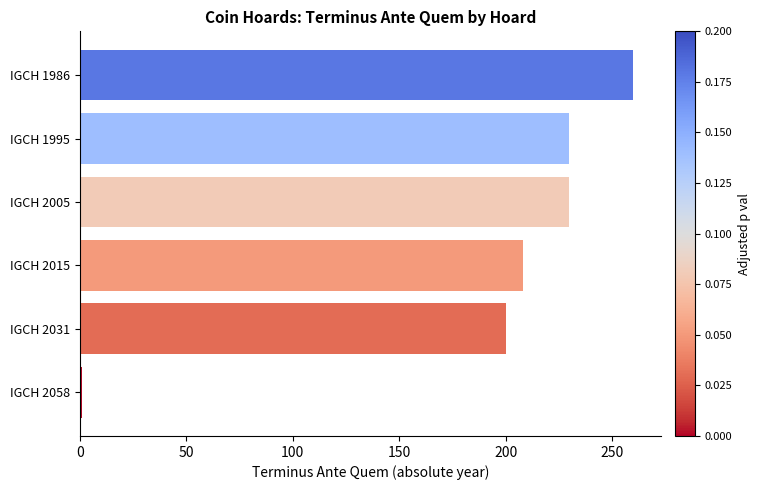

Which category has the lowest value across all series?

IGCH 2058